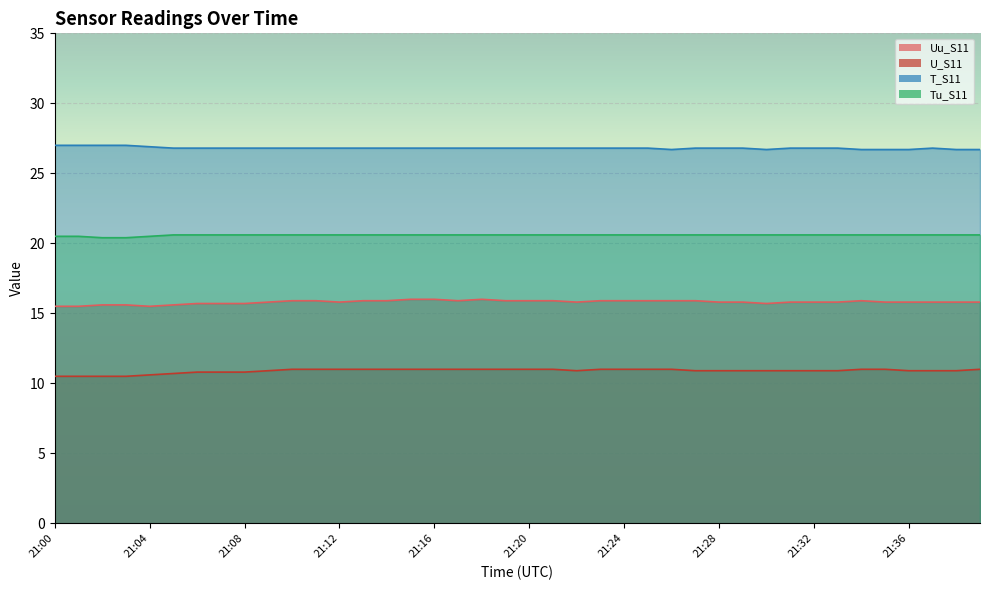

What is the value of the Uu_S11 point at the 14th from the left?

15.9